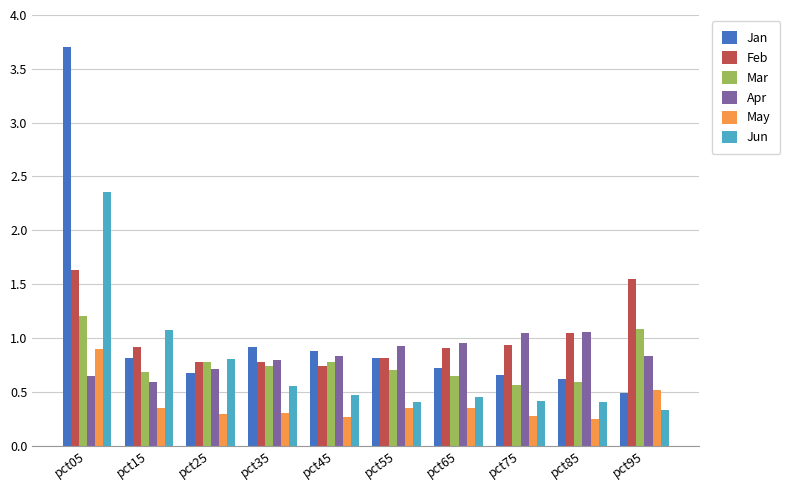

How many bars are there in each group?

6